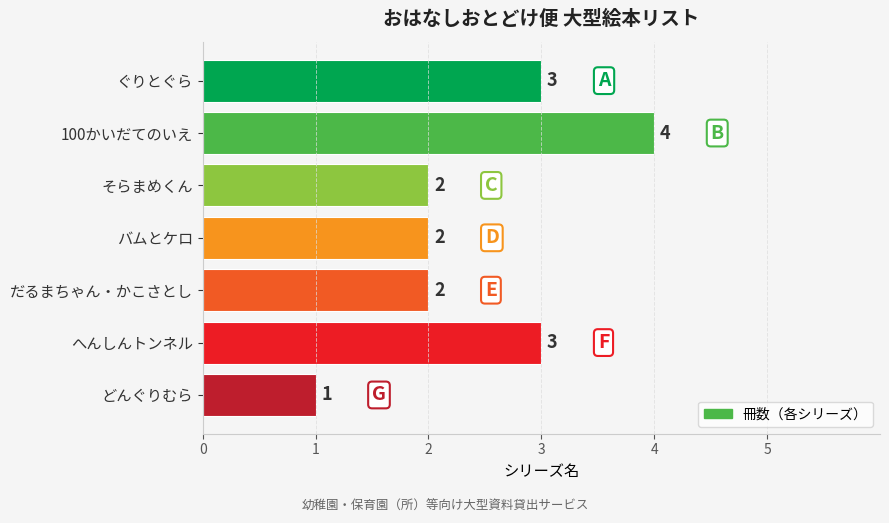

What is the value of the 6th bar from the top?

3